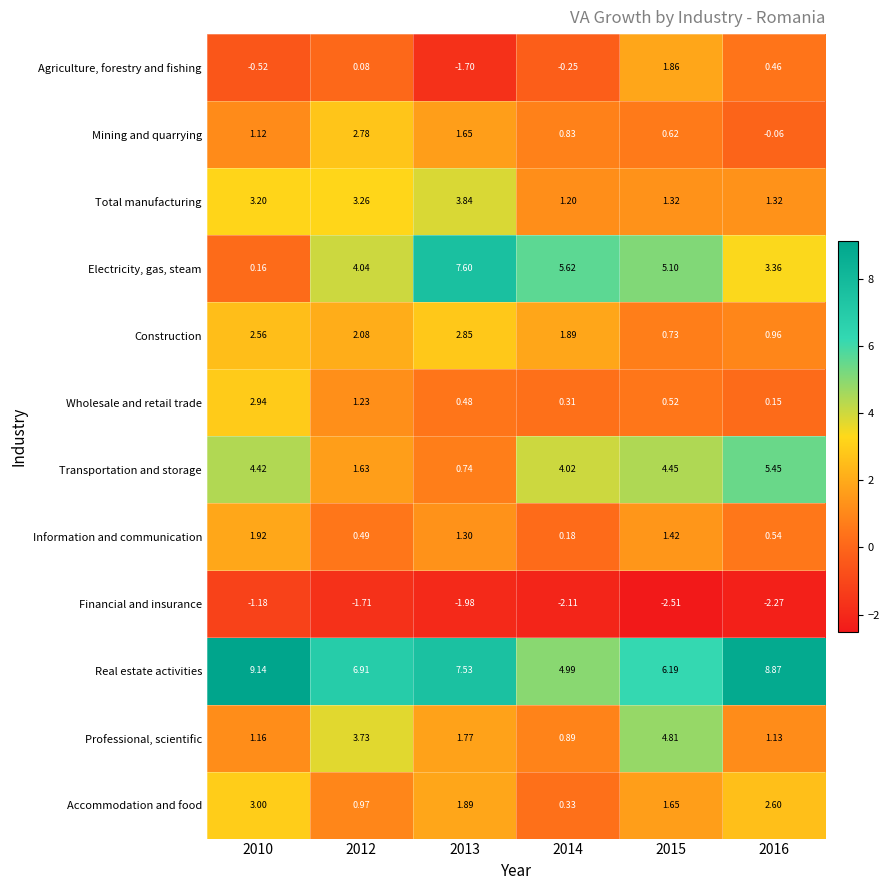

Between 2012 and 2014, which series saw the biggest shift?

Professional, scientific